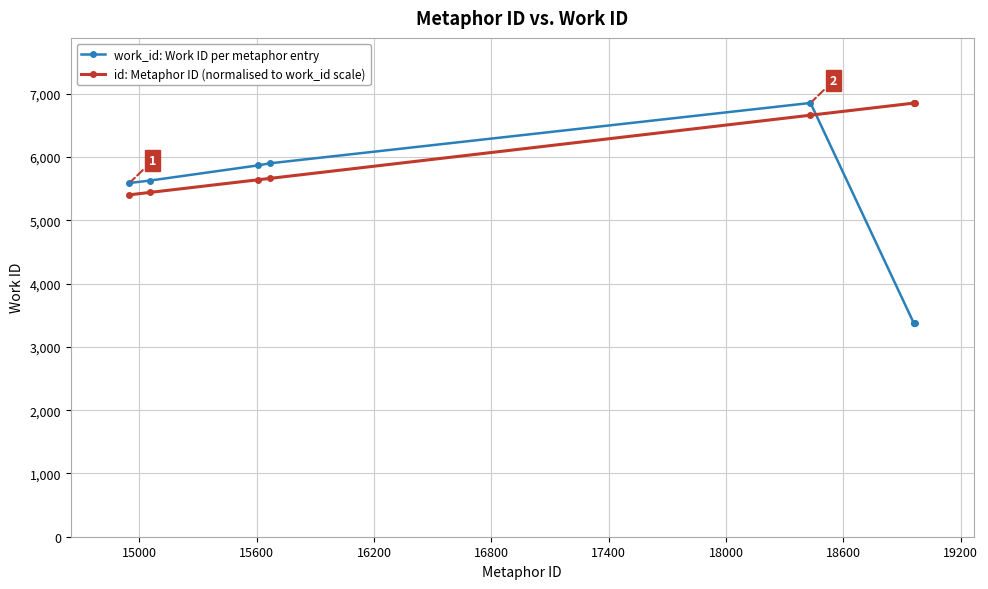

What is the lowest value of the id: Metaphor ID (normalised to work_id scale) series?

5403.2